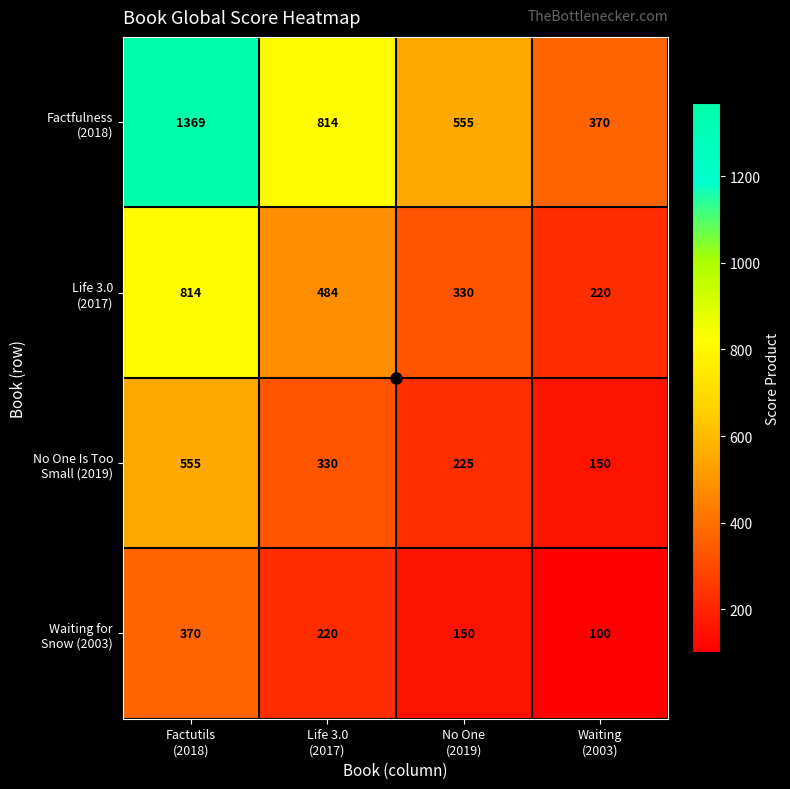

At how many categories does at least one series exceed 1298?

1